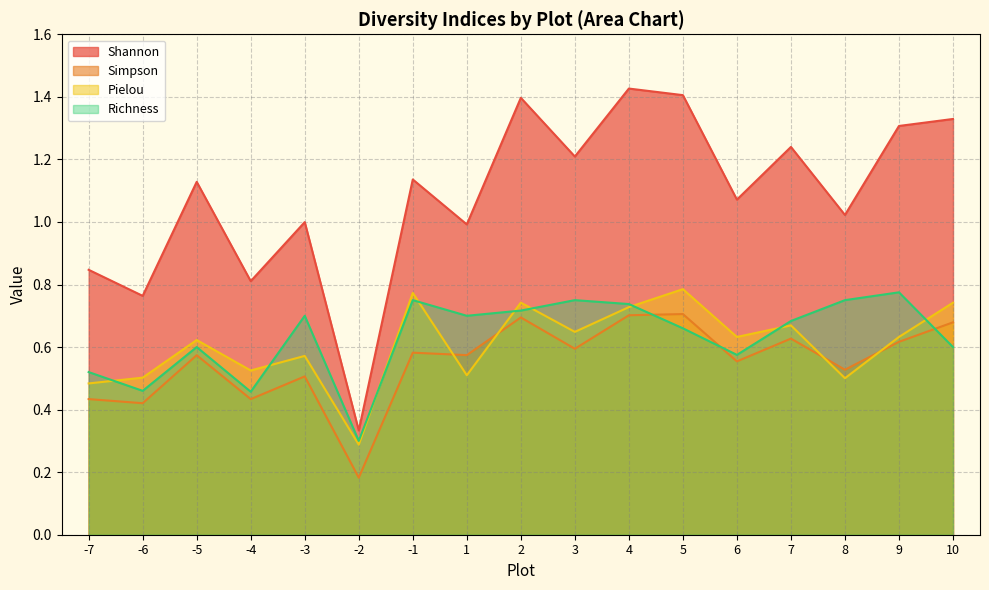

What are all the series names shown in the legend?

Shannon, Simpson, Pielou, Richness